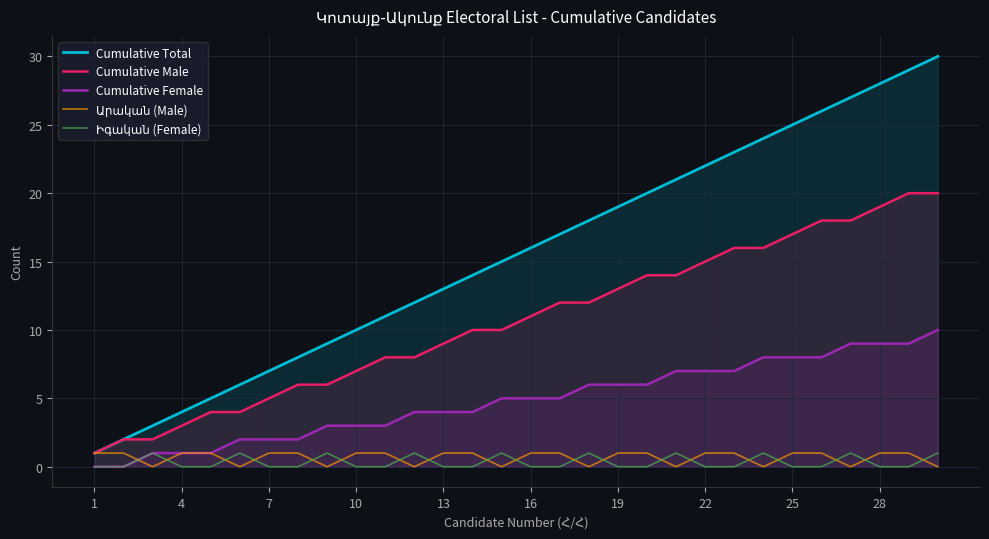

Which series has the largest total across all categories?

Cumulative Total